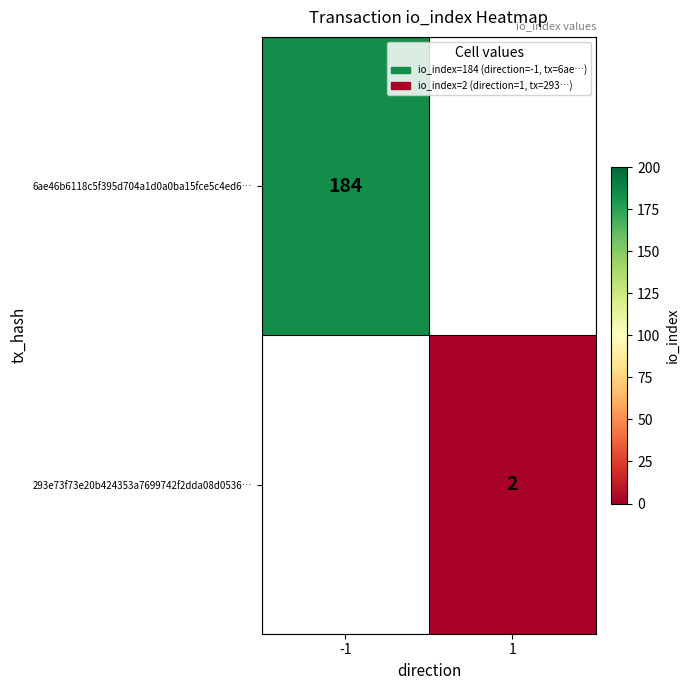

How many series are shown in this chart?

2